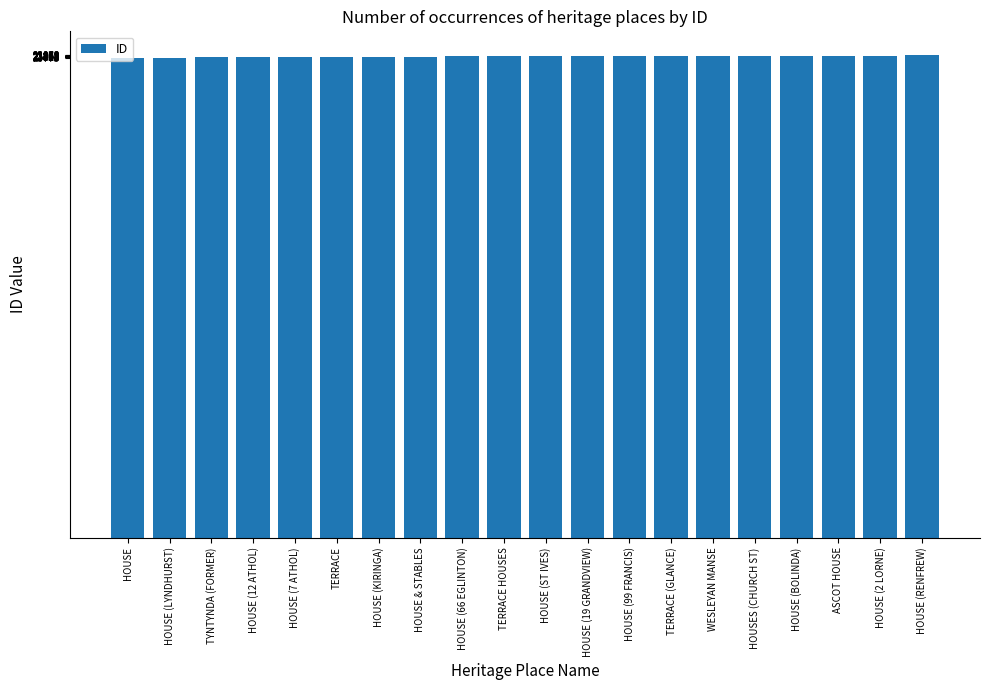

What position from the right is TYNTYNDA (FORMER)?

18